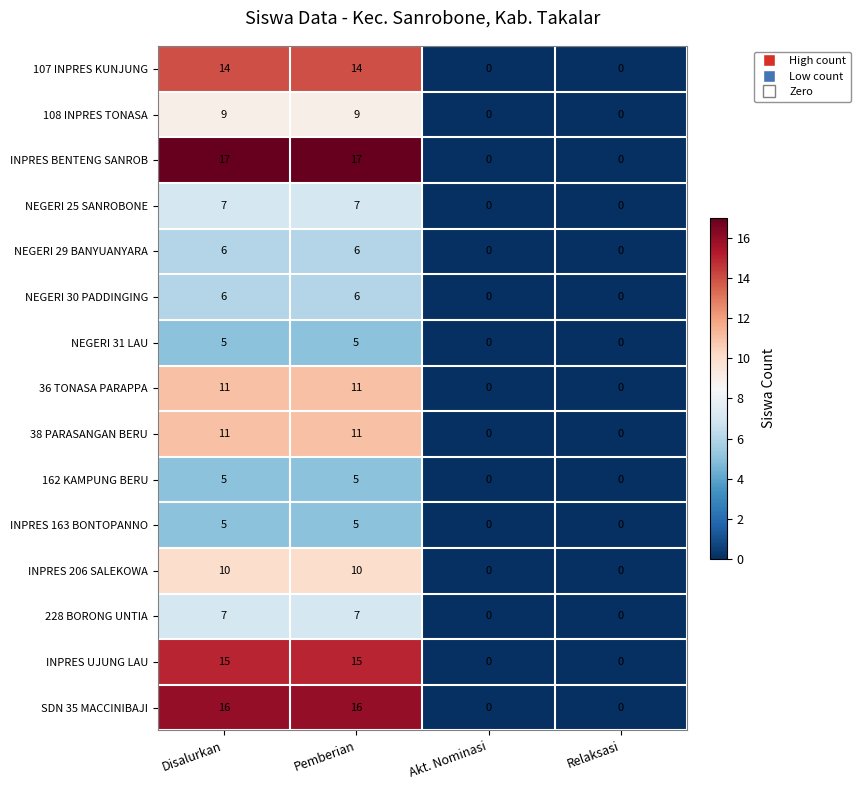

How many categories are shown in the chart?

4